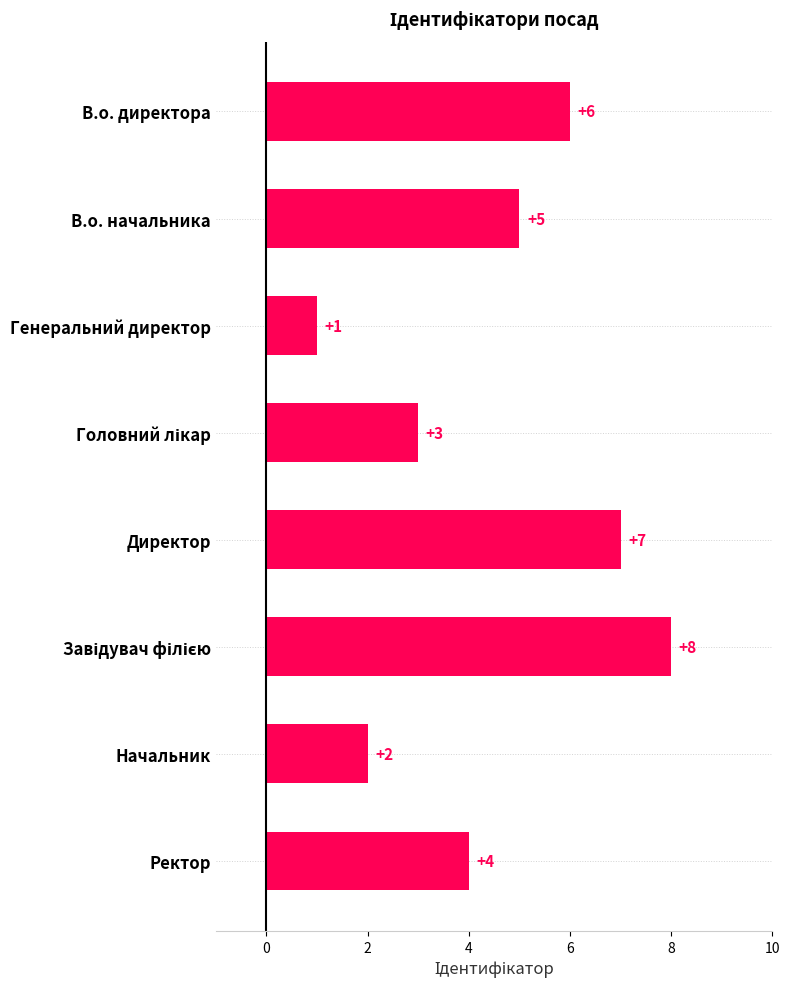

How many data points are less than 5?

4